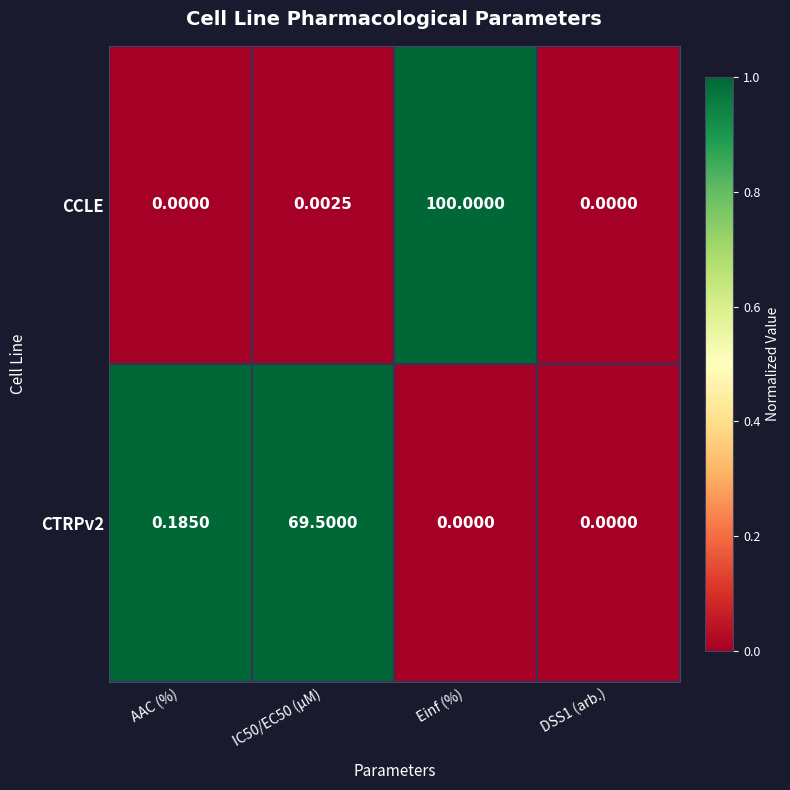

Which series has the largest range (max minus min)?

CCLE